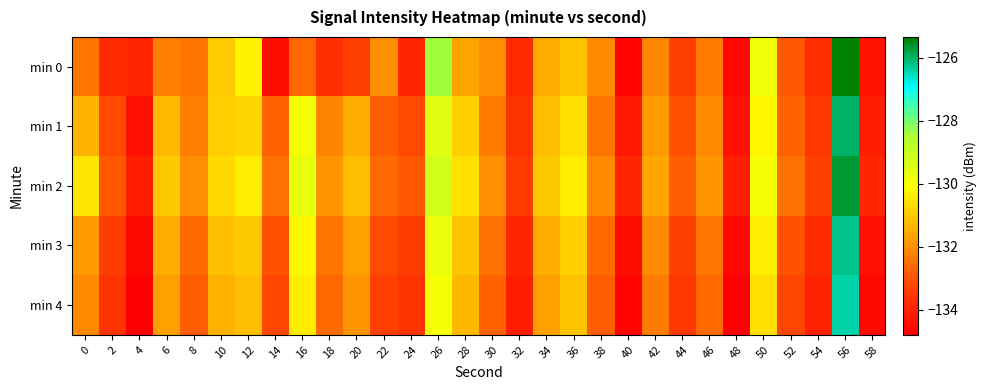

Which series has the widest spread of values?

min 0